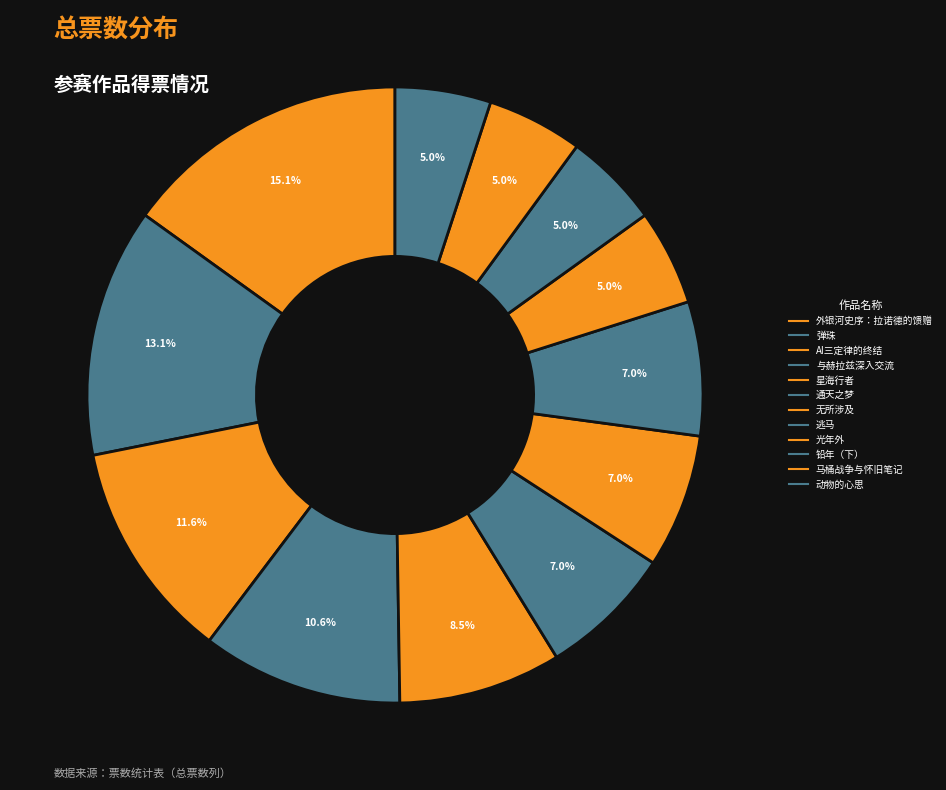

How many slices are in this pie chart?

12